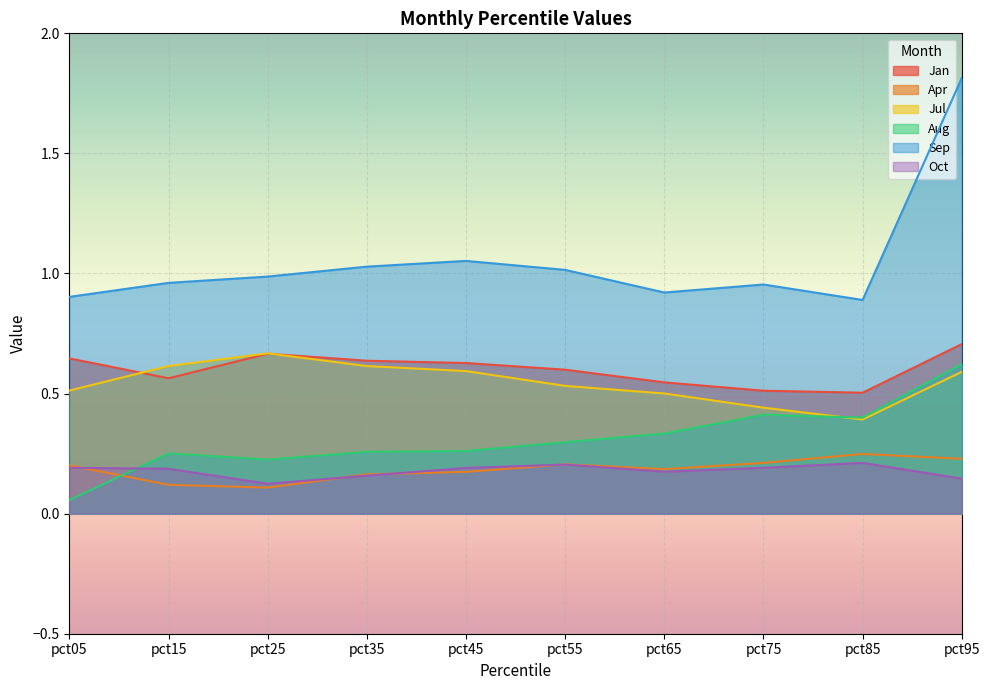

Where is the first local maximum for Jul?

pct25